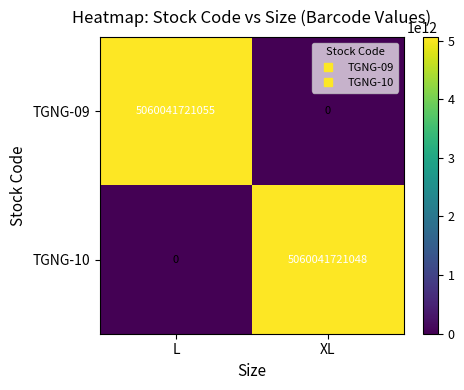

True or false: TGNG-10 has a value of 0 at L.

True